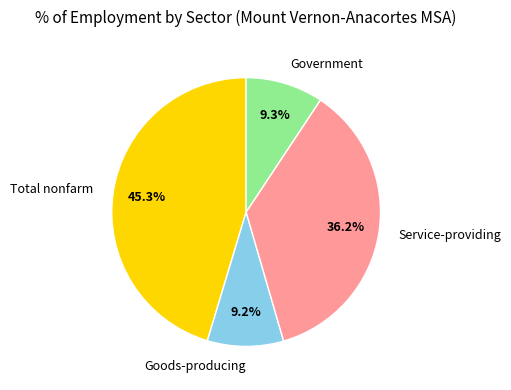

Does Service-providing represent more than half of the total?

No